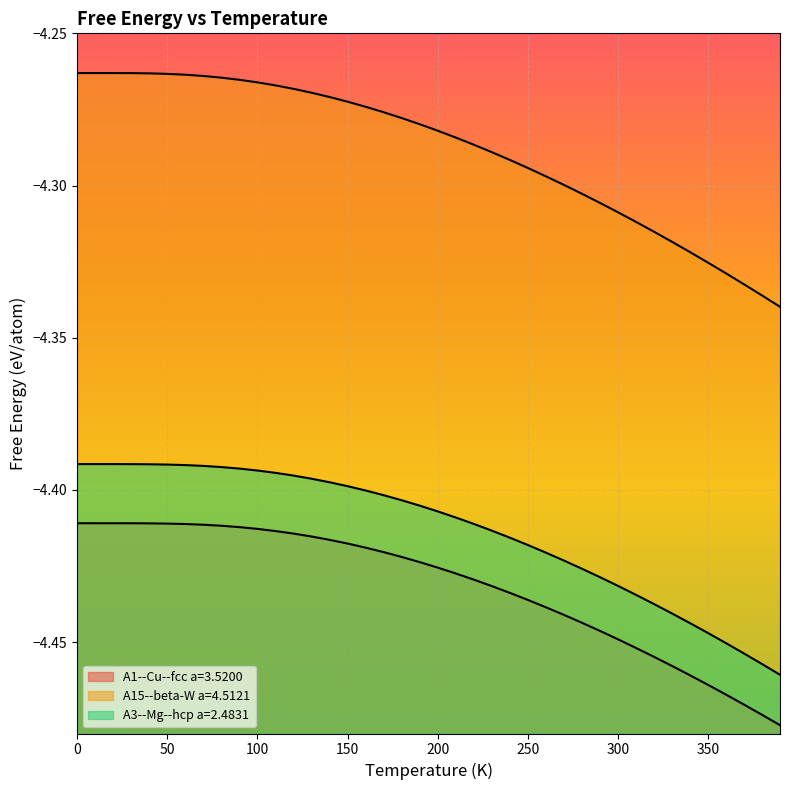

True or false: A15--beta-W a=4.5121 and A3--Mg--hcp a=2.4831 cross at least once.

False